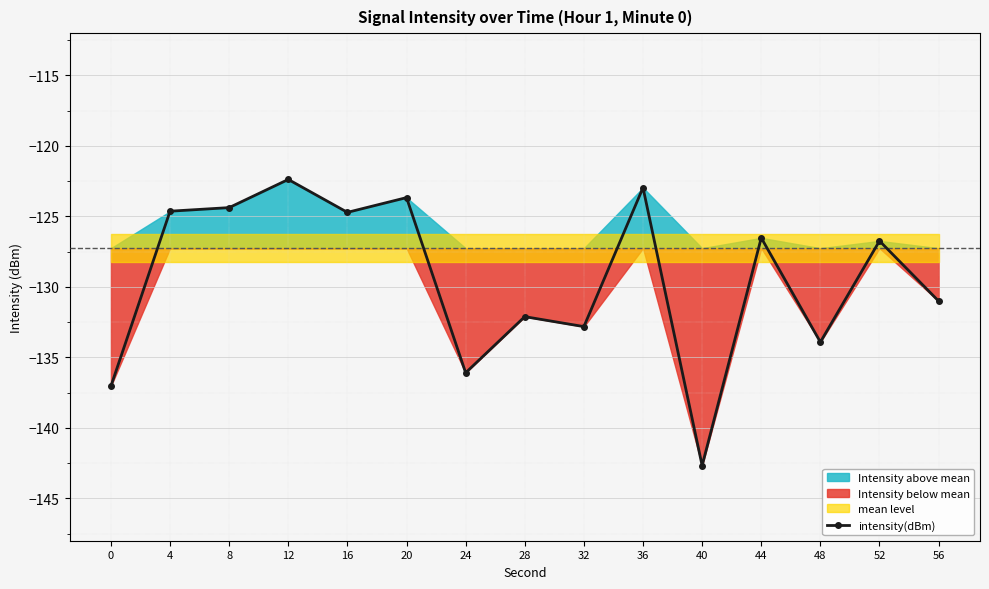

List the labels in order of value, smallest first.

40, 0, 24, 48, 32, 28, 56, 52, 44, 16, 4, 8, 20, 36, 12